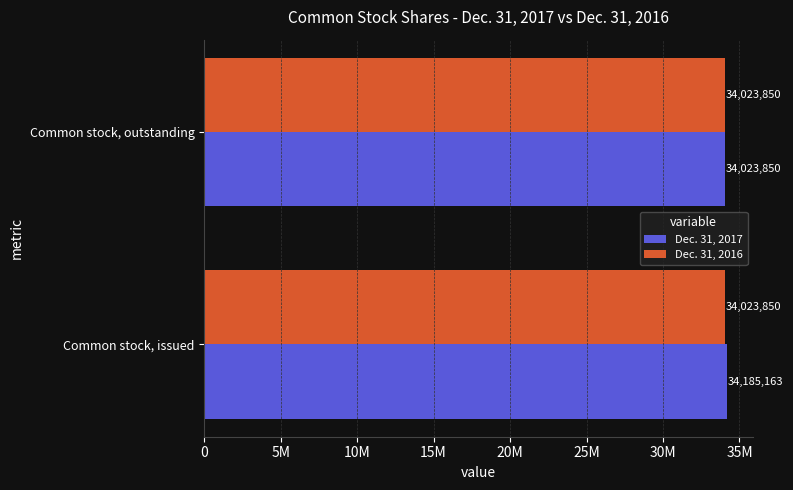

What are all the series names shown in the legend?

Dec. 31, 2017, Dec. 31, 2016